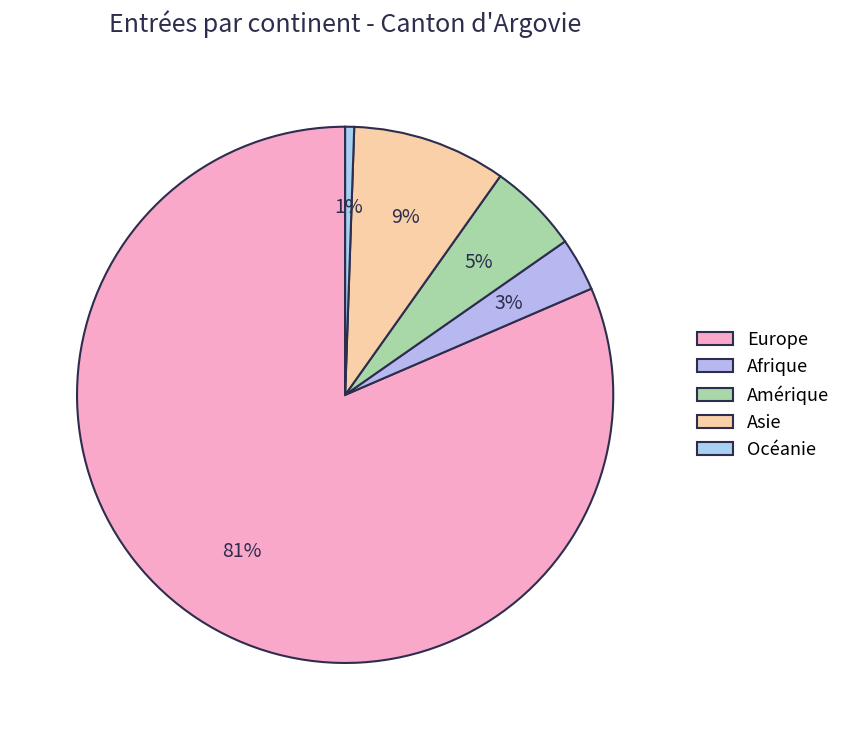

Which category has the smallest portion of the pie?

Océanie